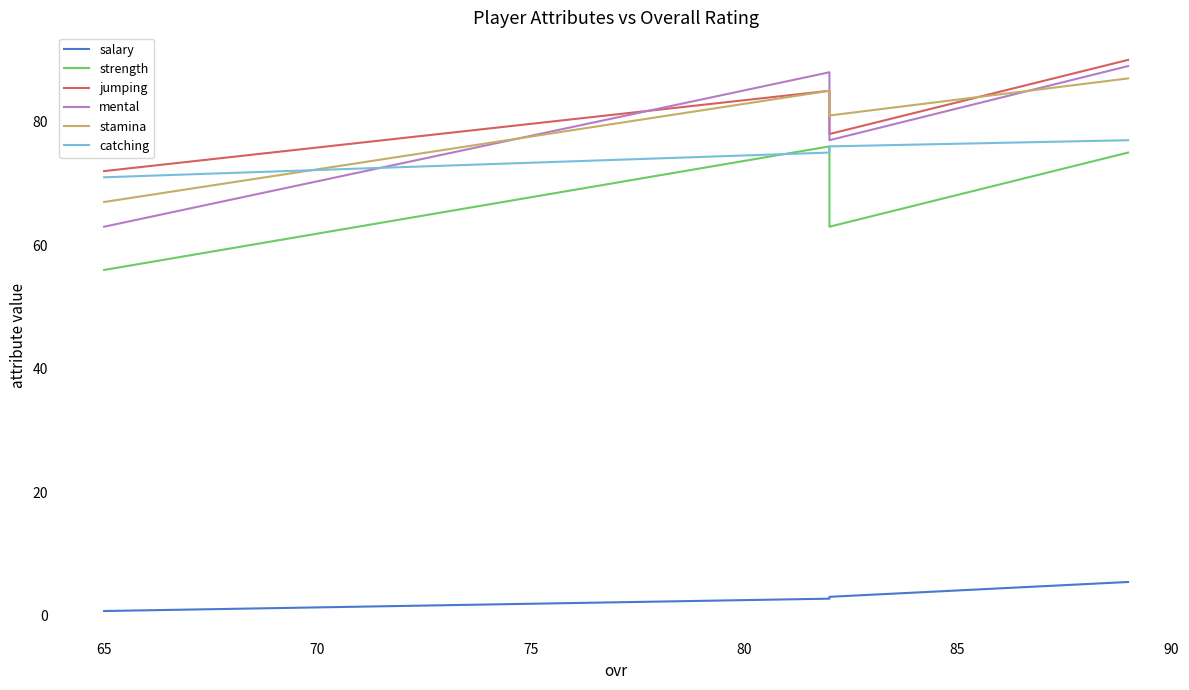

Which series has the largest total across all categories?

jumping